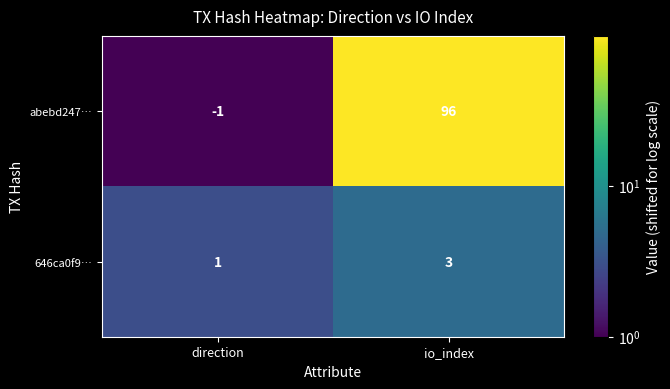

What is the total value across all series at direction?

0